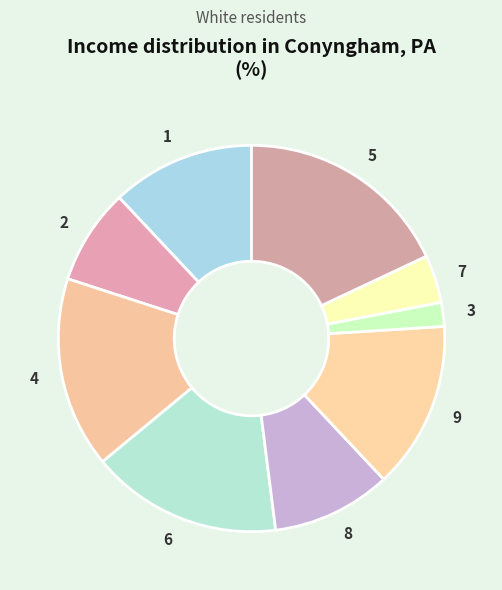

What is the largest slice in the pie chart?

5